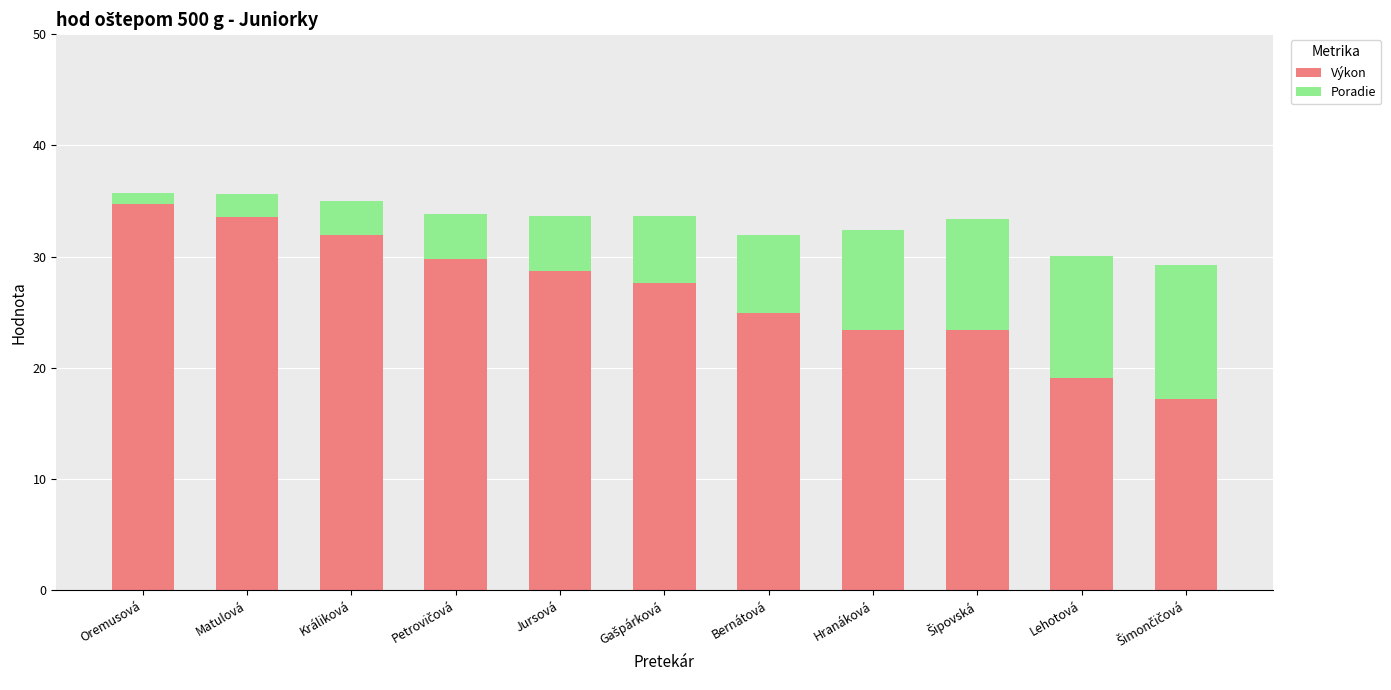

Are the bars horizontal?

No